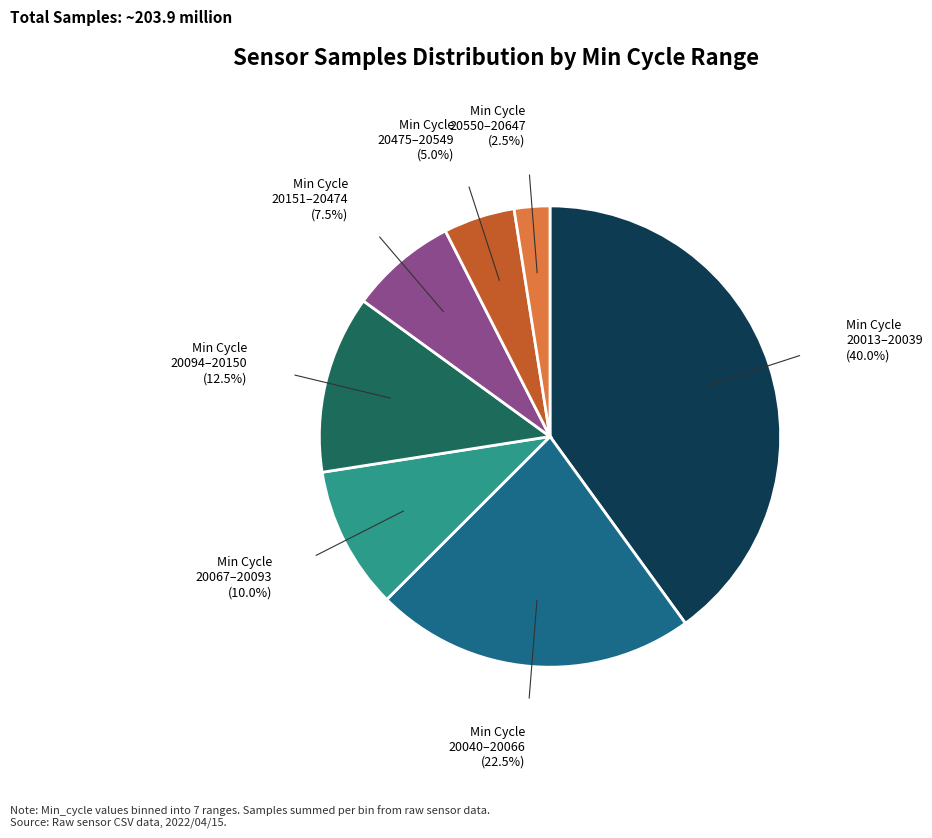

Is there a majority slice in this chart?

No